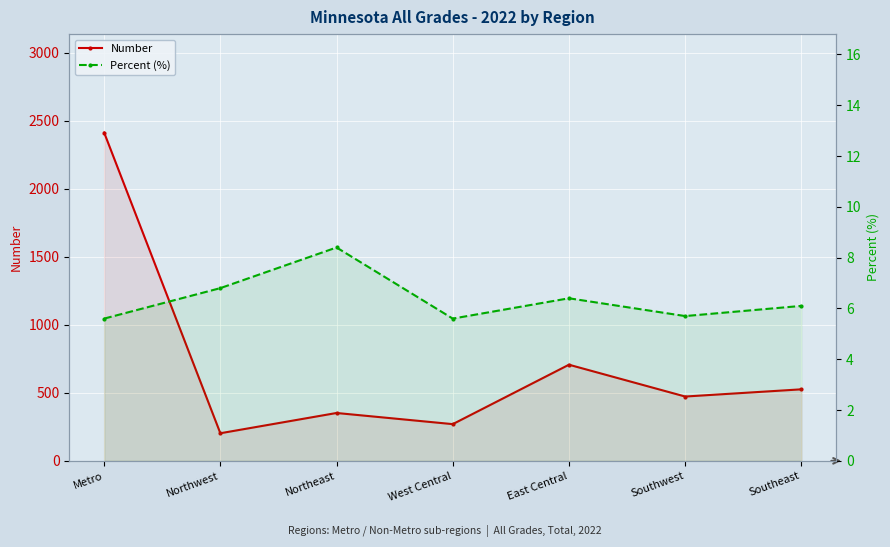

True or false: Percent (%) and Number cross at least once.

False